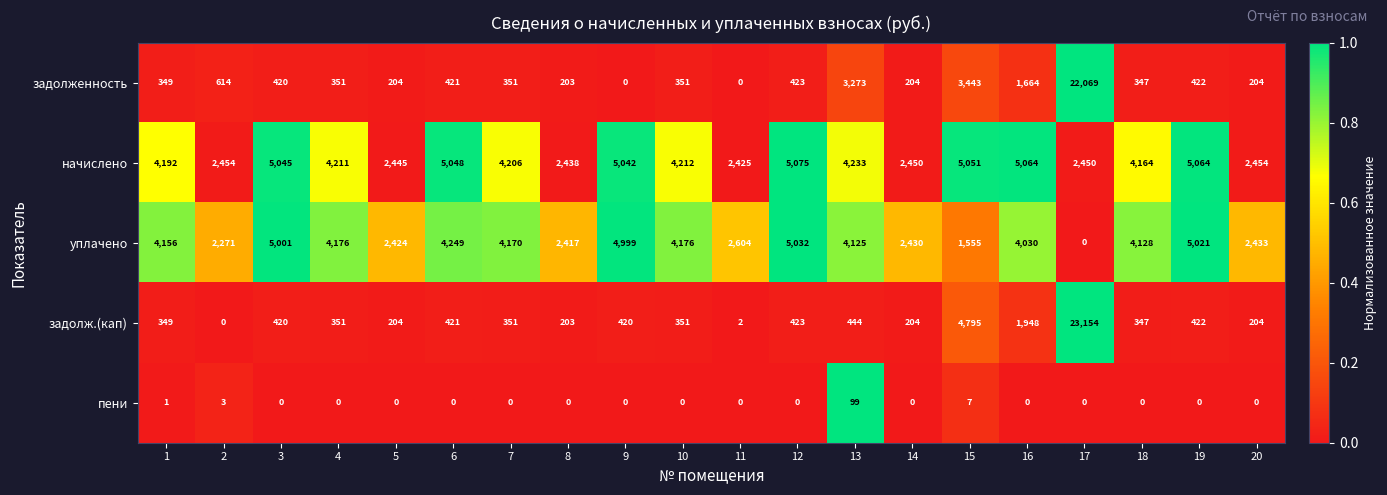

The пени series shows 0 at 20. True or false?

True